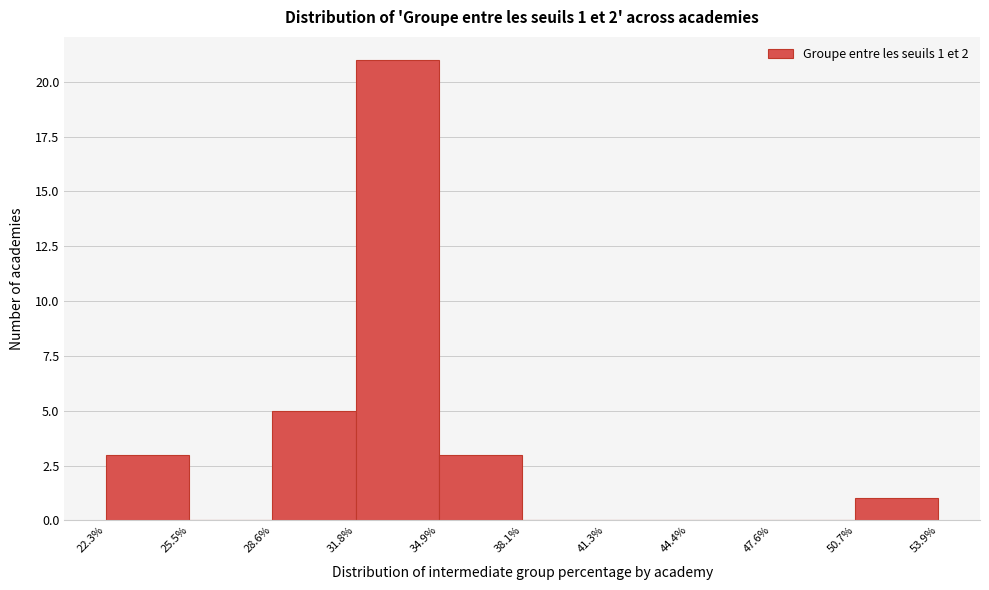

Which range on the x-axis has the tallest bar?

31.8% to 34.9%